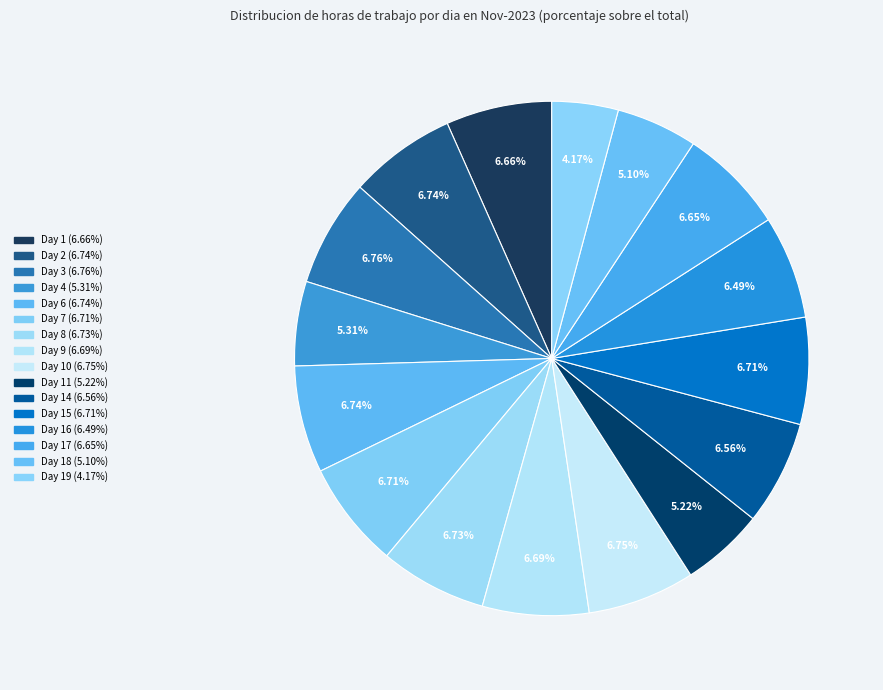

To the nearest percent, what is the difference between the largest and smallest slice percentages?

3%